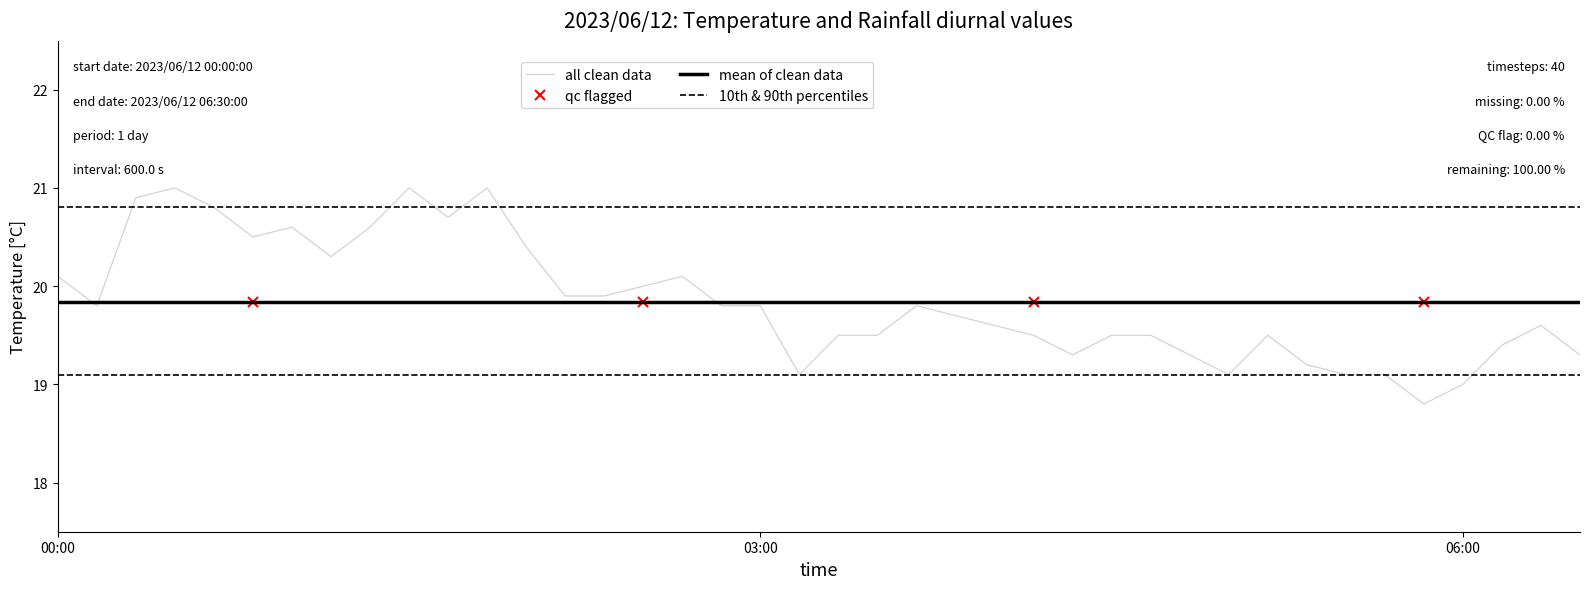

Between 2023/06/12 02:00:00 and 2023/06/12 04:40:00, which is larger?

2023/06/12 02:00:00